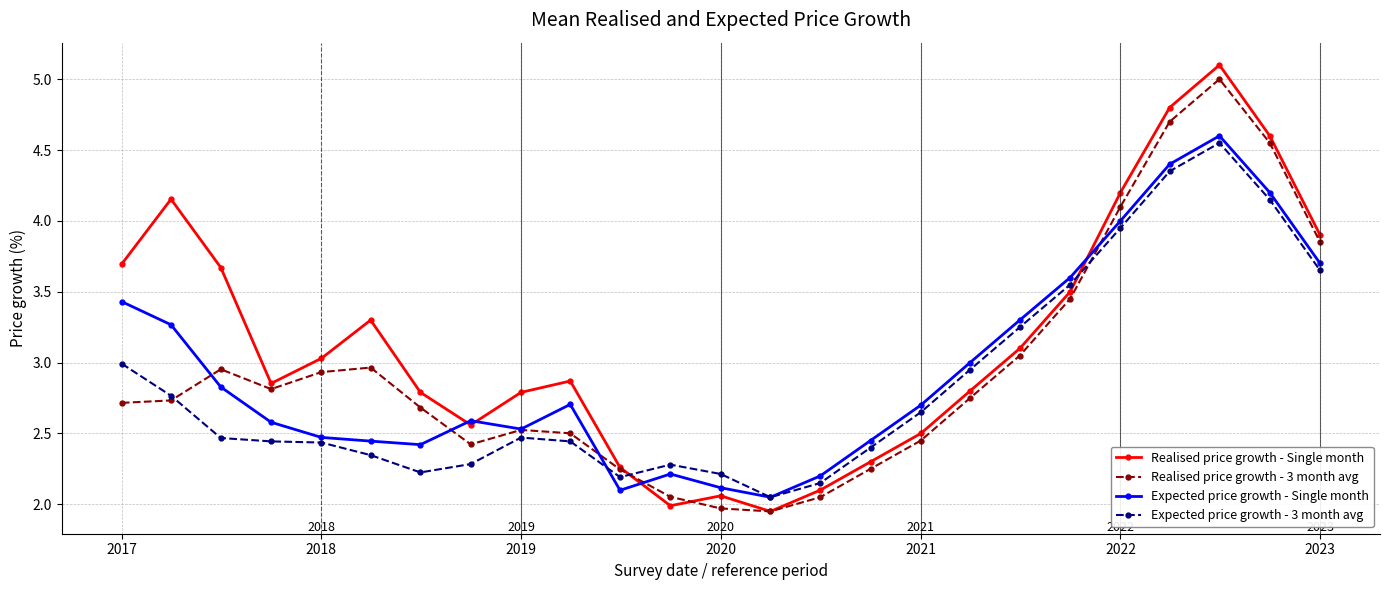

At how many categories does at least one series exceed 2?

25